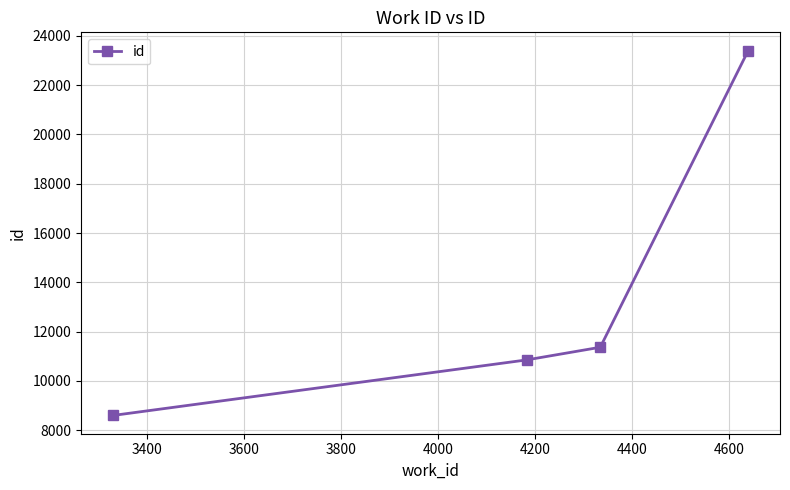

True or false: the data has more than 2 interior local peaks.

False